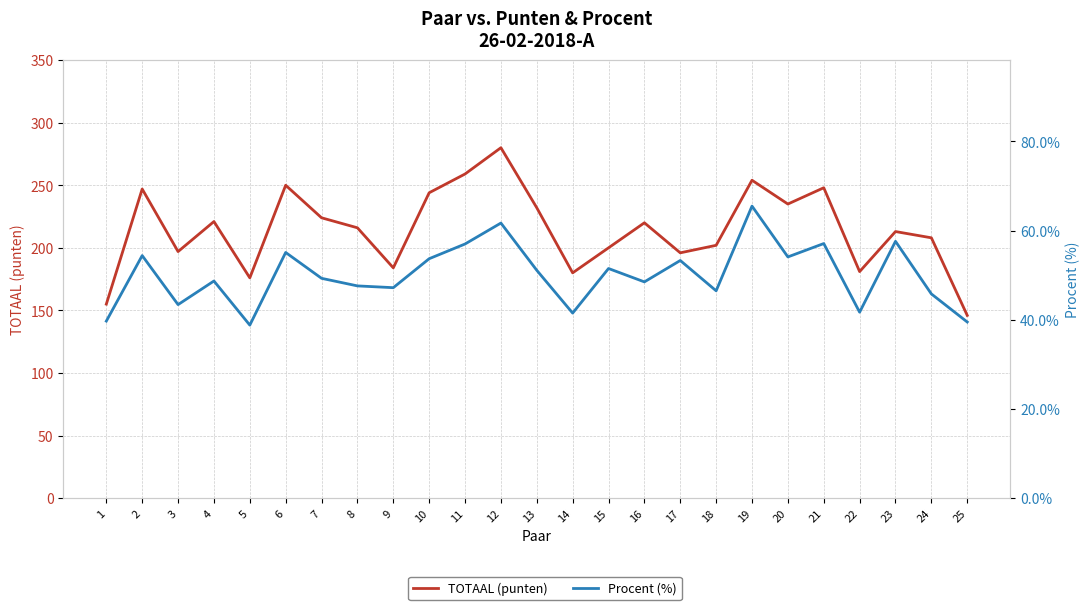

What is the sum of the Procent (%) values at 23 and 16?

106.1